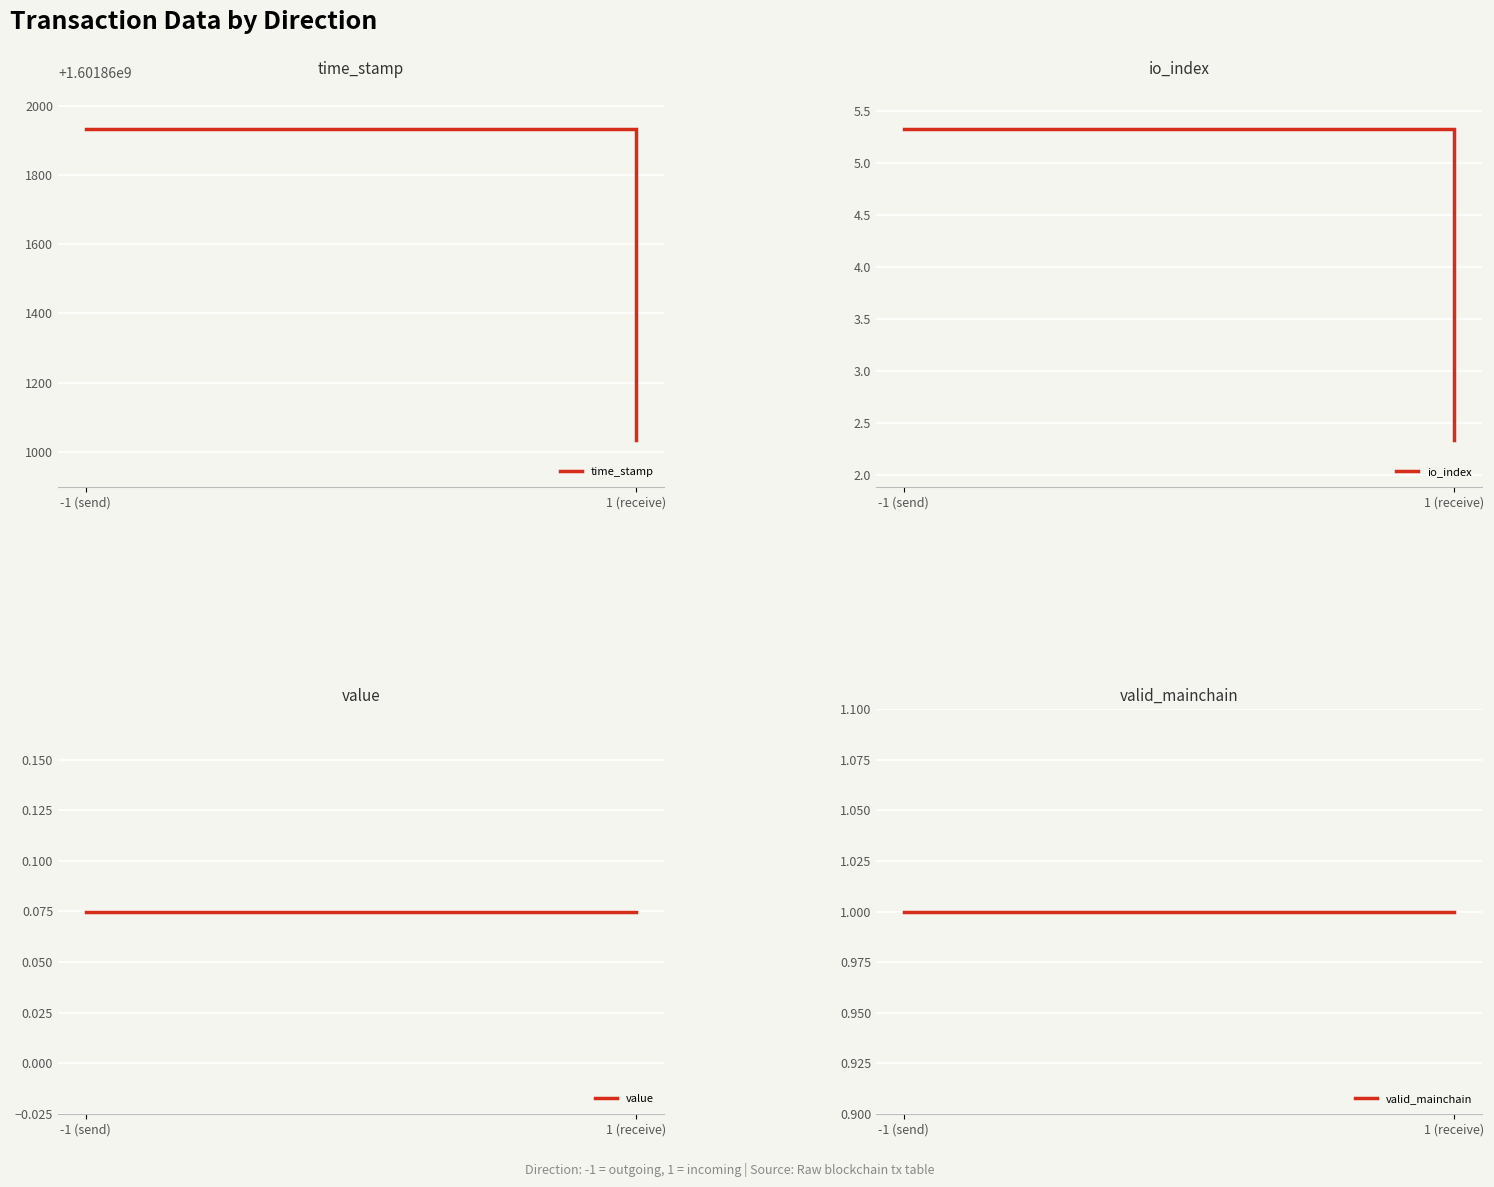

What is the total value across all series at 1 (receive)?

1601861037.4